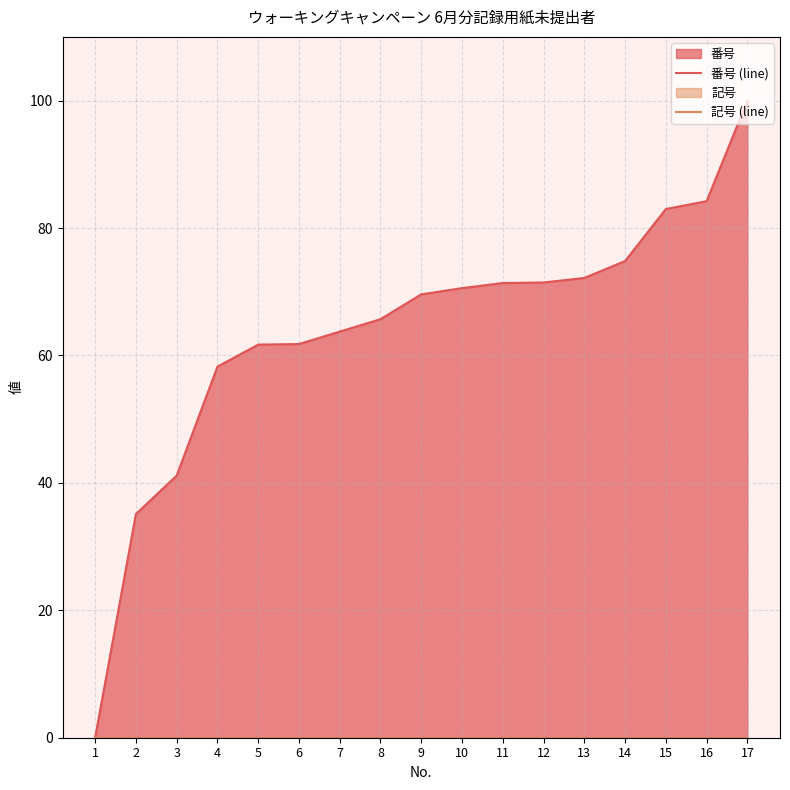

List the series in order of their peak value, lowest first.

記号 (line), 番号 (line)